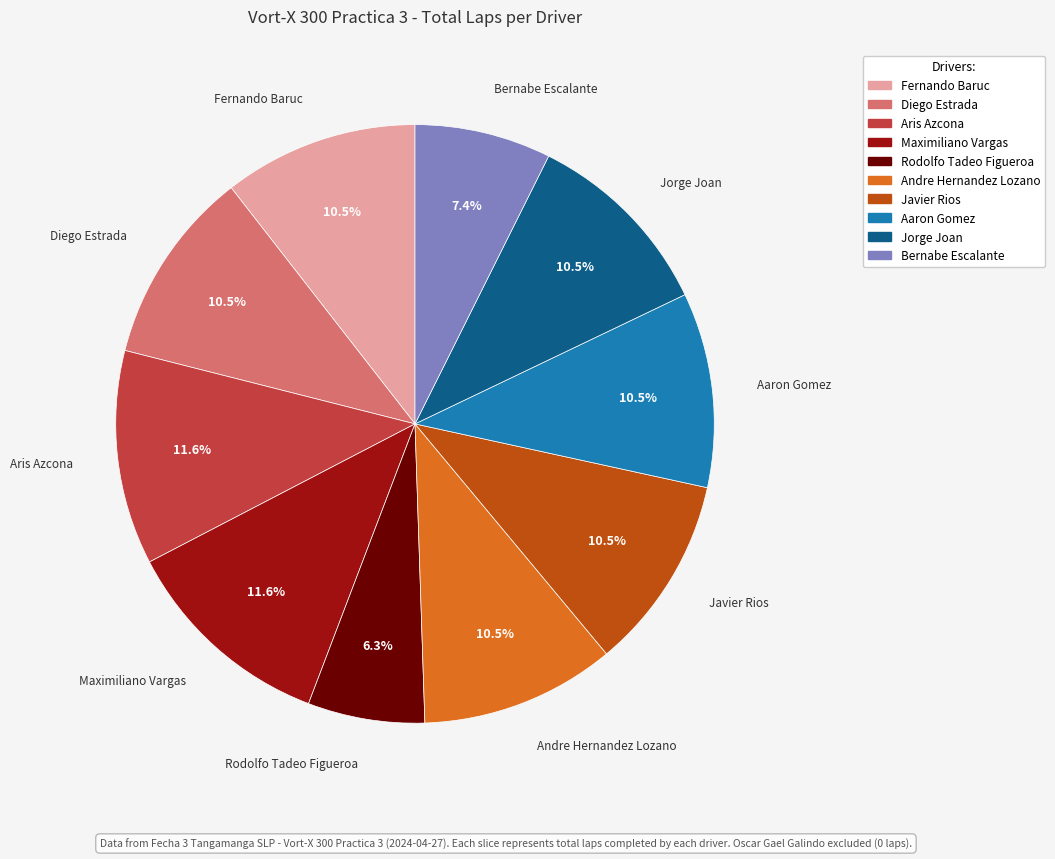

What is the smallest slice in the pie chart?

Rodolfo Tadeo Figueroa